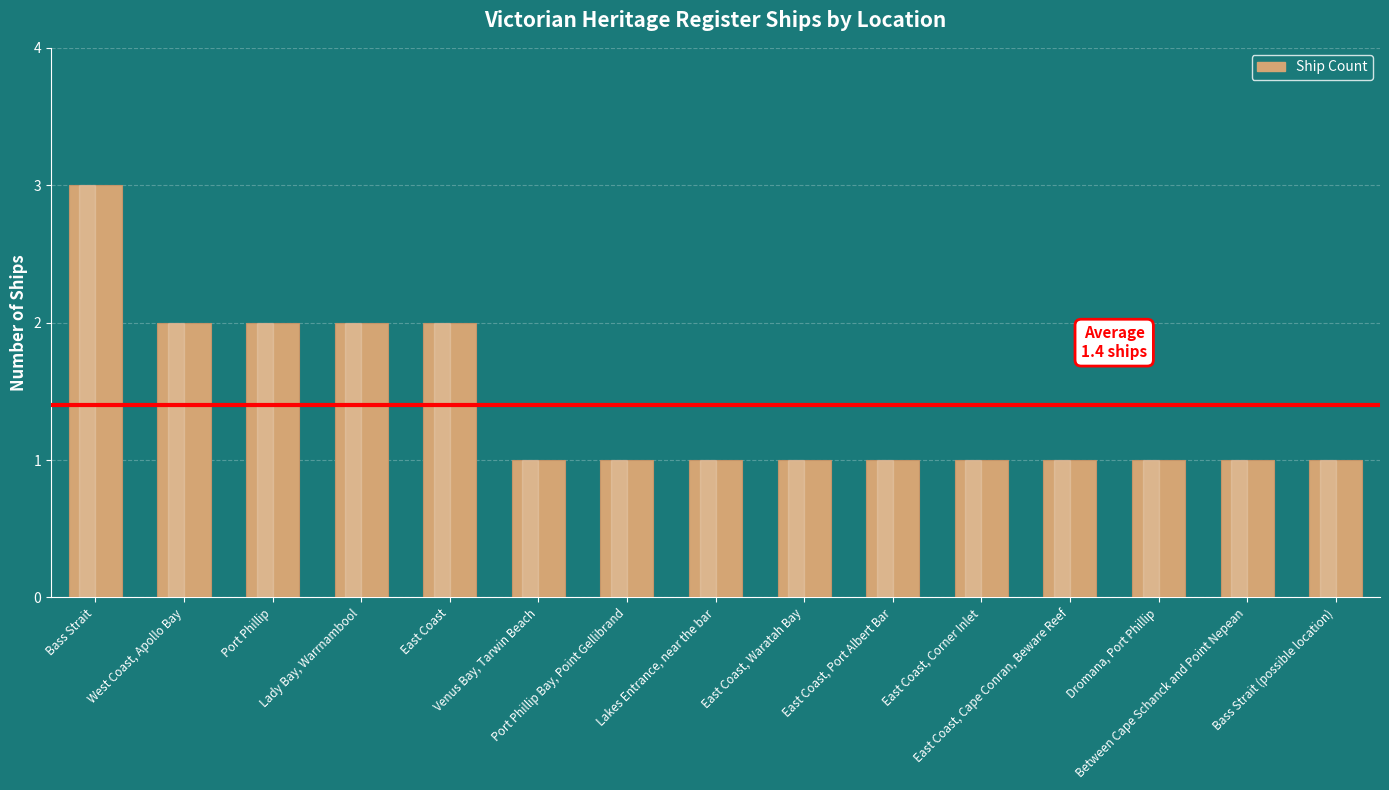

Is it true that the value at East Coast, Waratah Bay is 1?

True